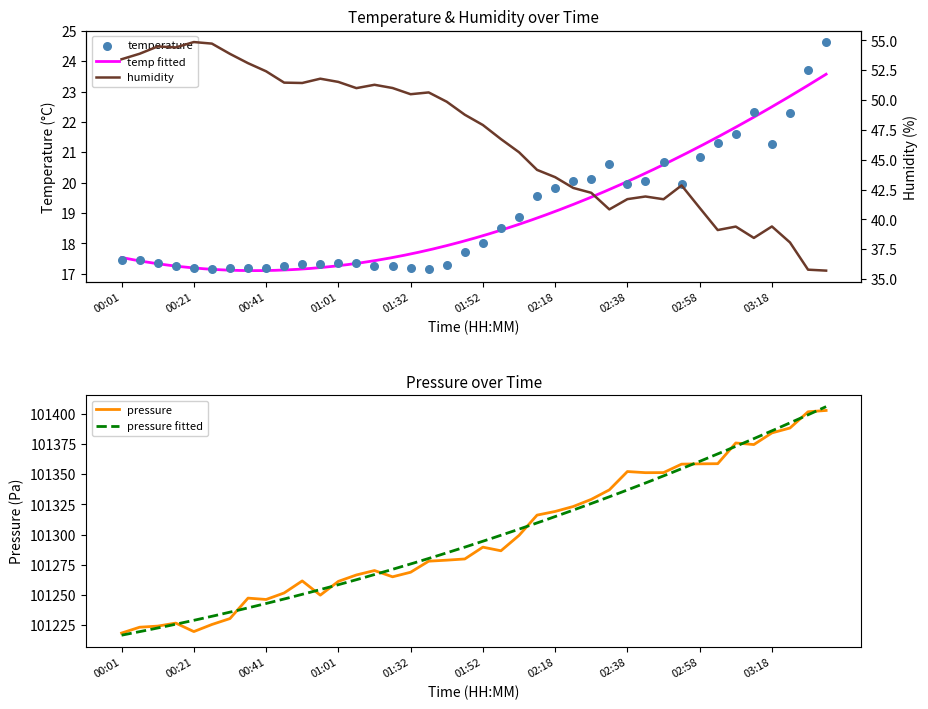

Which series reaches the maximum Y coordinate?

pressure